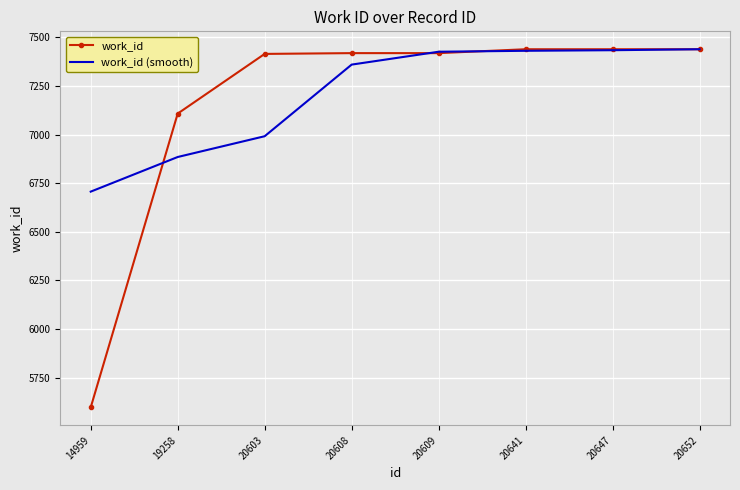

What is the maximum value for work_id?

7439.0